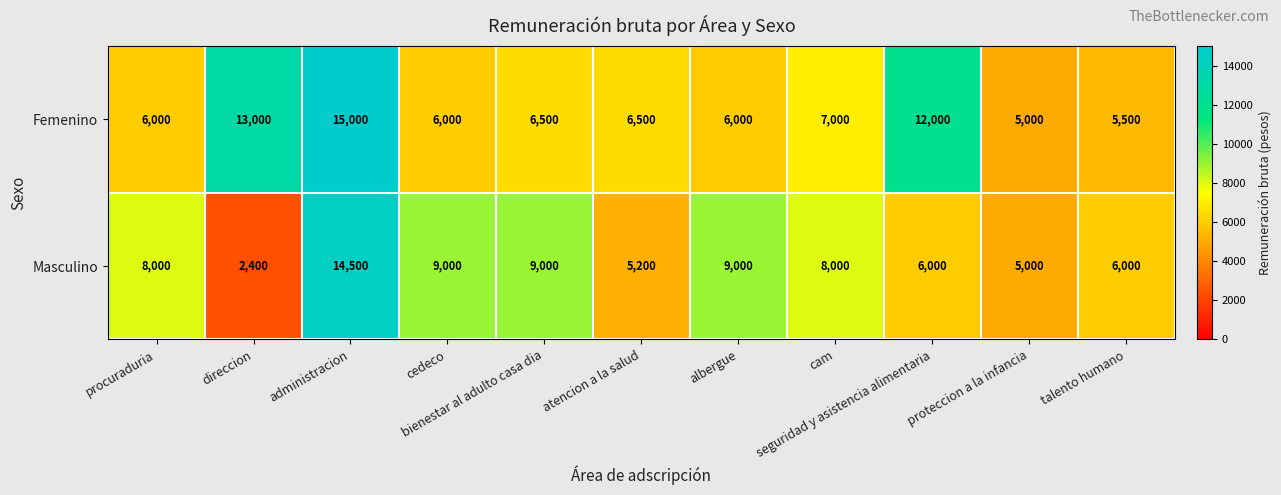

What is the sum of all Femenino values?

88500